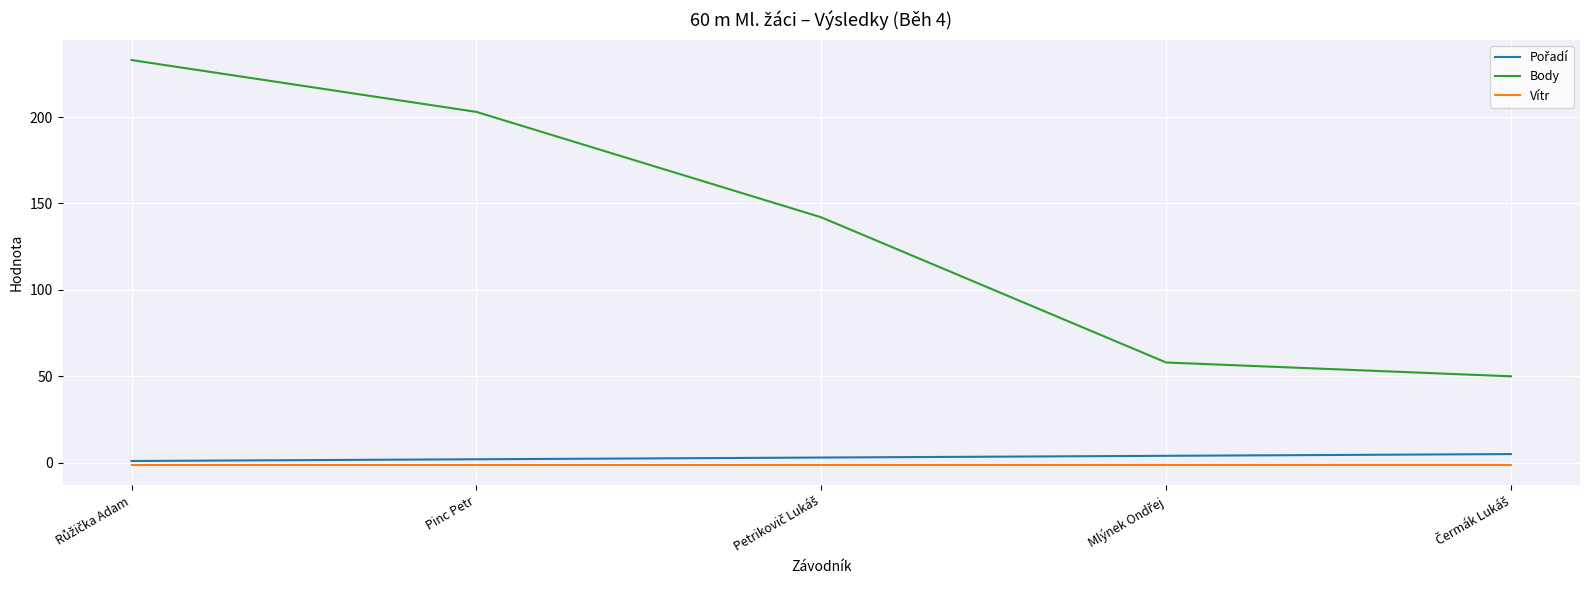

True or false: Vítr and Body intersect in this chart.

False